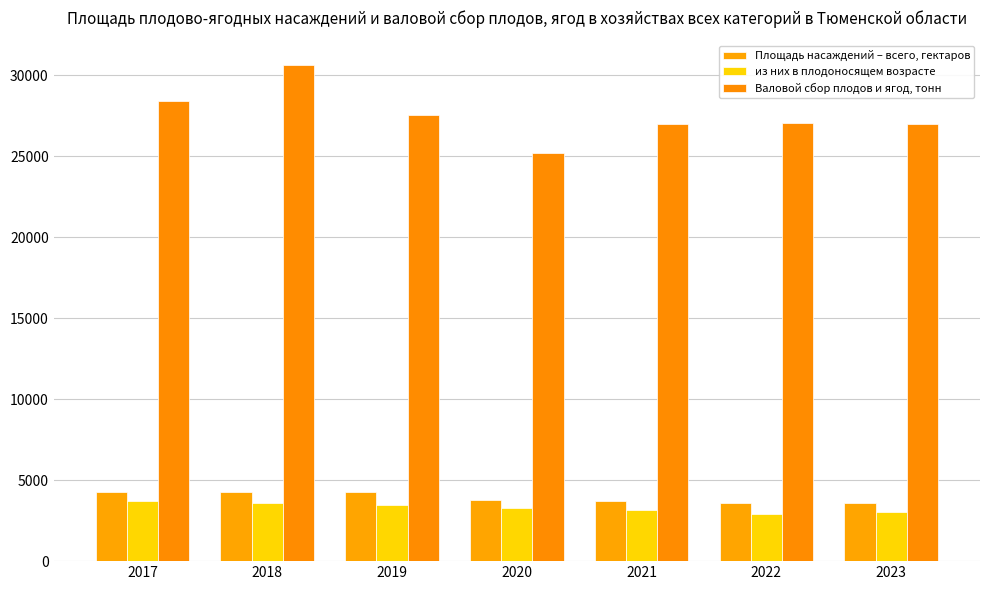

Reading left to right, transcribe all the data shown in this chart.

Площадь насаждений – всего, гектаров: 4287	4299	4242	3805	3717	3618	3615
из них в плодоносящем возрасте: 3741	3560	3464	3252	3146	2915	3028
Валовой сбор плодов и ягод, тонн: 28439	30632	27567	25201	26989	27080	27011